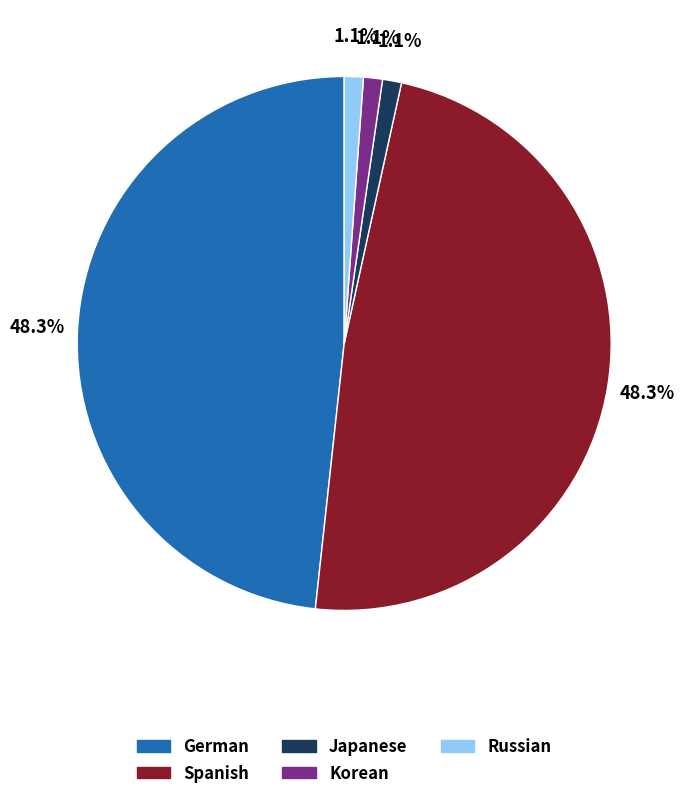

To the nearest percent, what portion does Korean represent?

1%